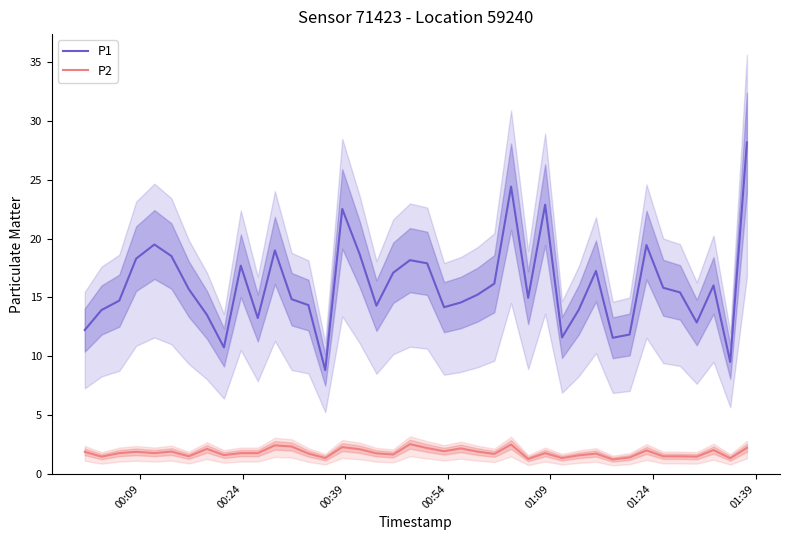

What is the highest value of the P2 series?

2.5